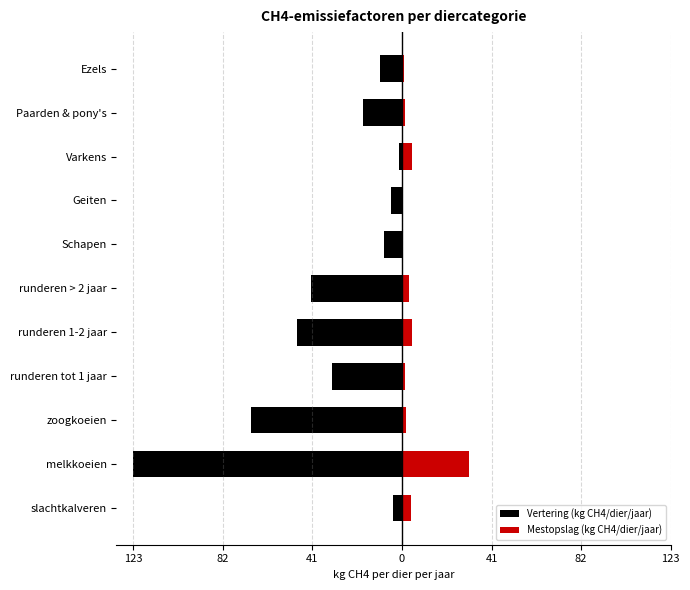

What is the difference between the maximum and minimum values in the Vertering (kg CH4/dier/jaar) series?

121.3